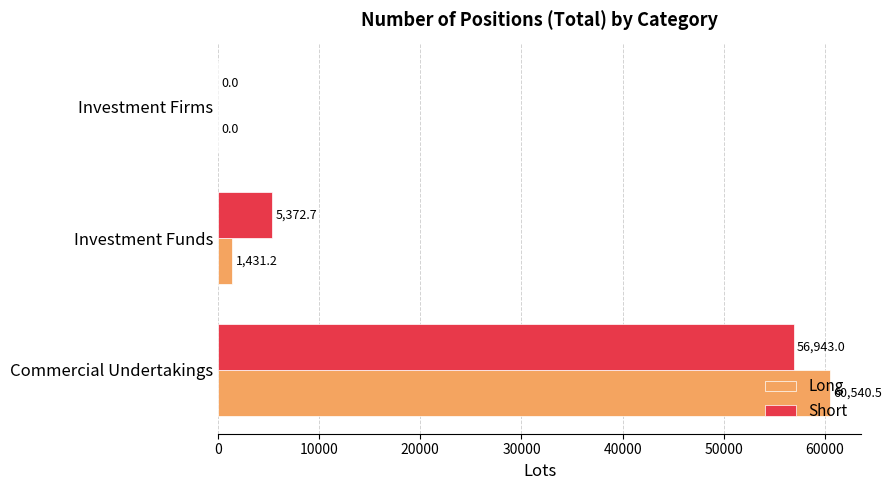

Which series has the largest total across all categories?

Short